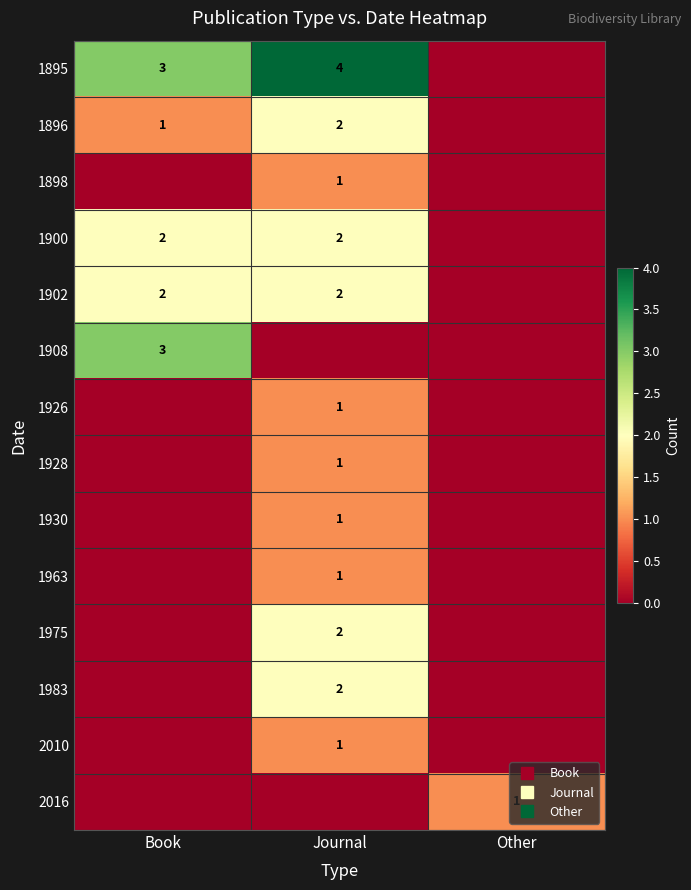

How many positive values does the 1896 series have?

2